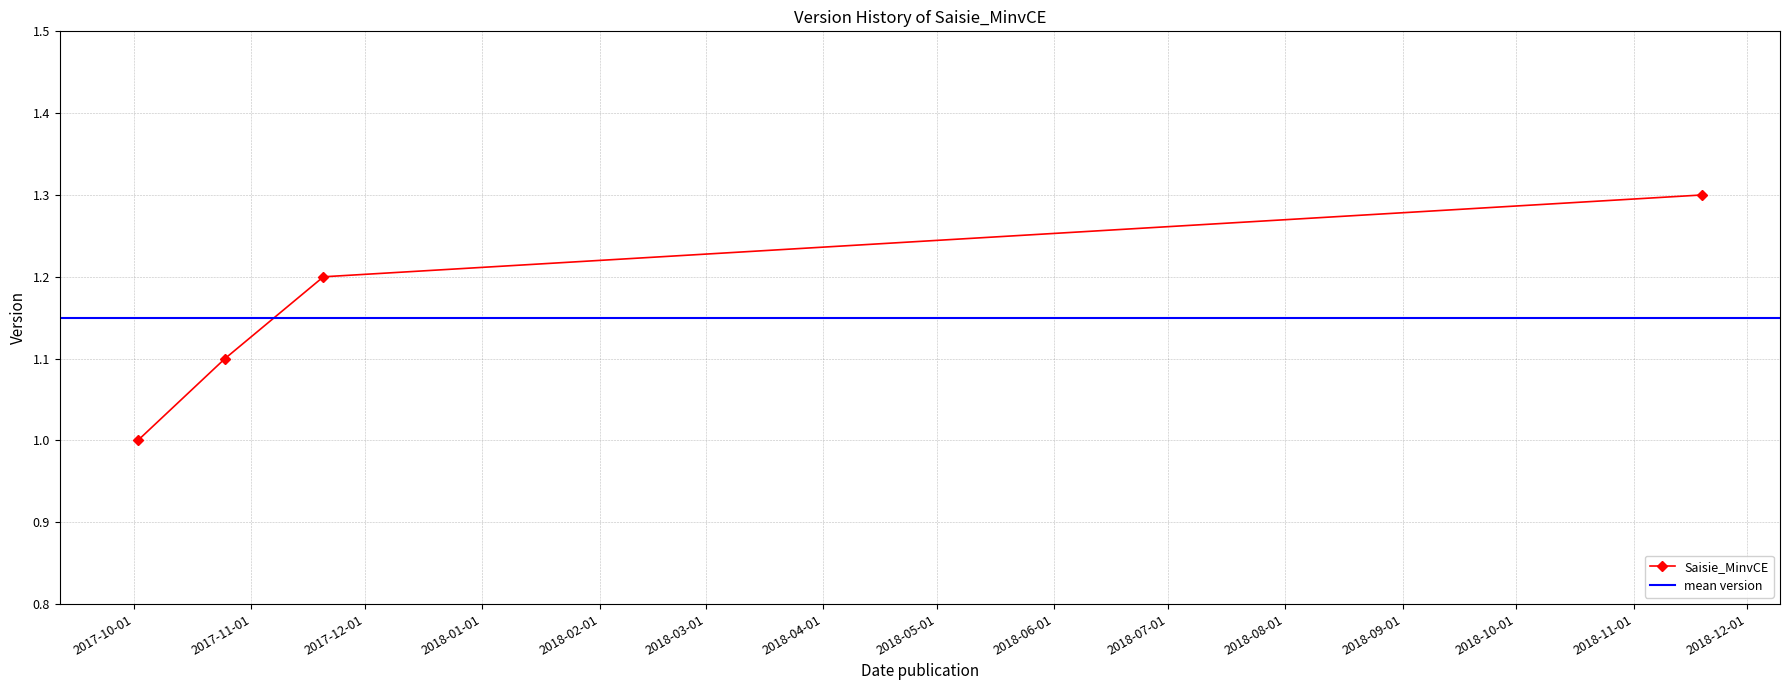

How many categories are shown in the chart?

4